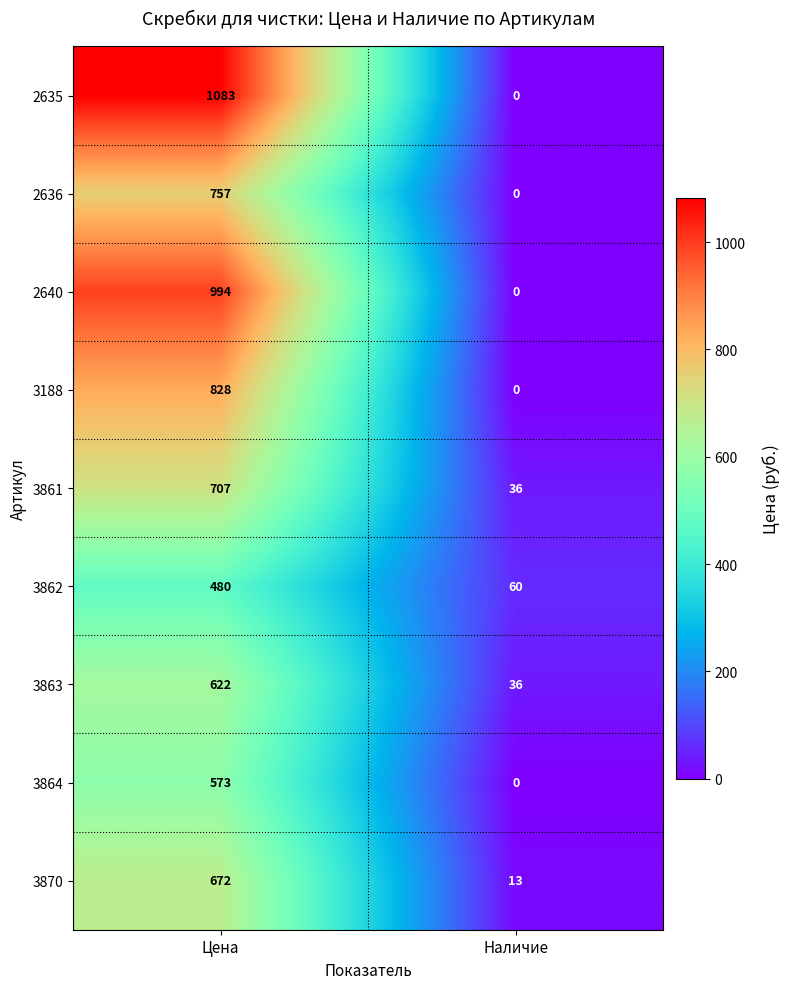

What value does the 2635 series have at Цена?

1083